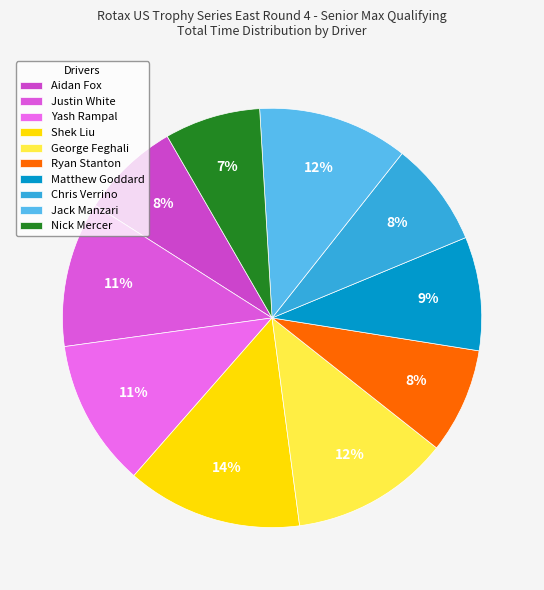

Between Justin White and Chris Verrino, which is larger?

Justin White